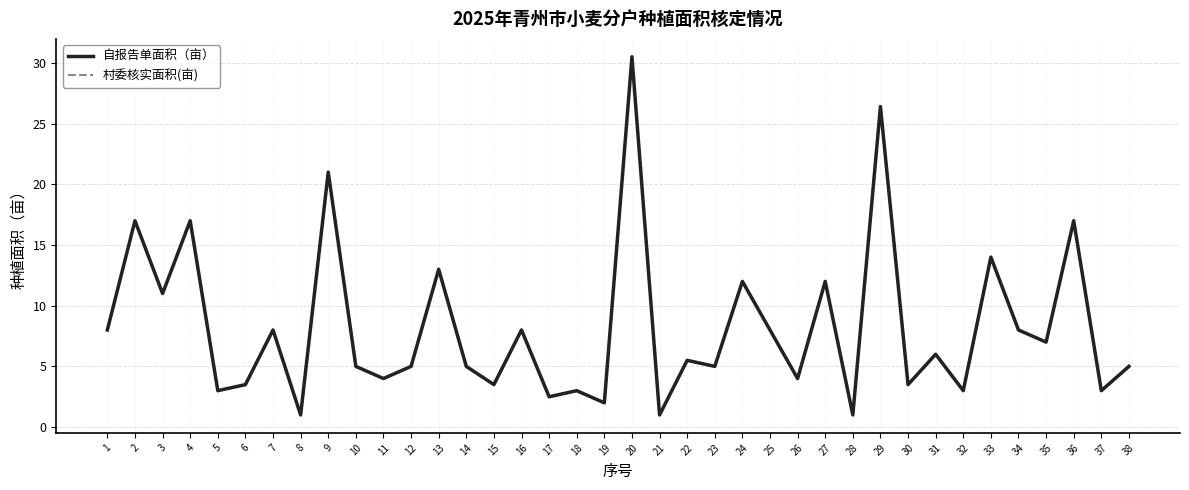

Where is the first local maximum for 自报告单面积（亩）?

2